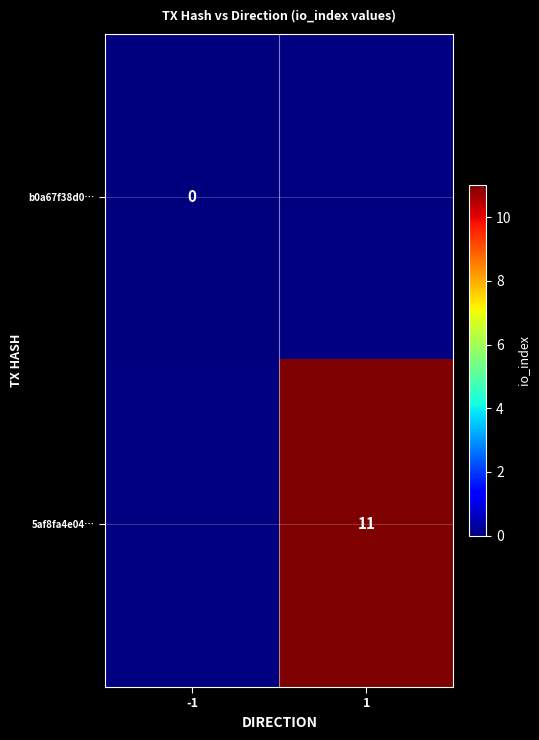

Rank the series at 1 from lowest to highest value.

b0a67f38d0…, 5af8fa4e04…